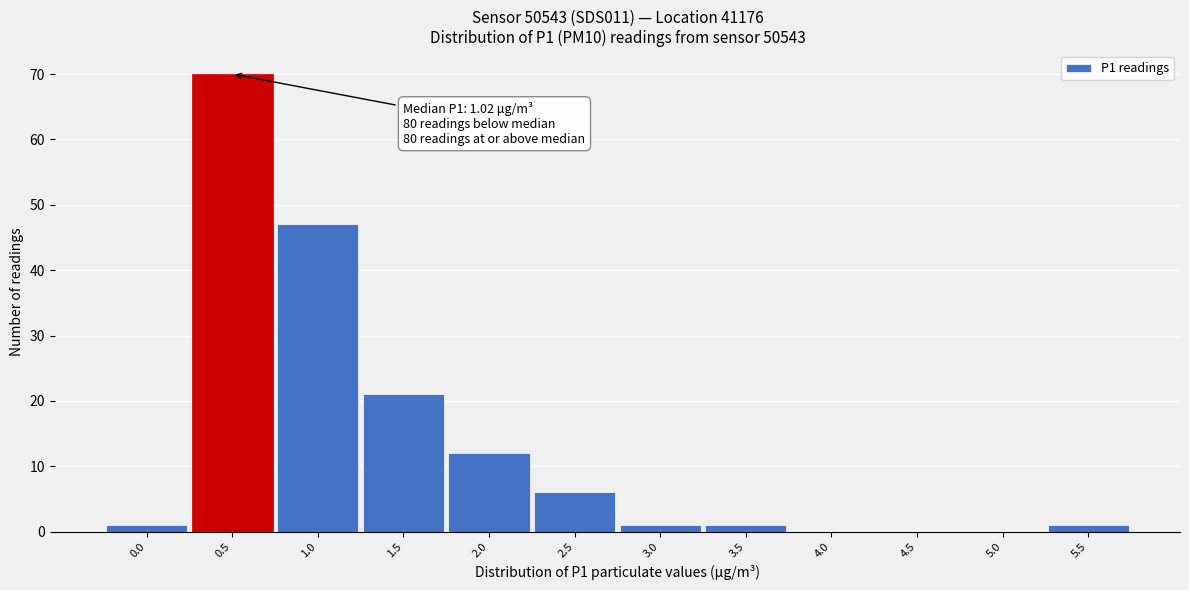

Reading left to right, what are all the values shown in this chart?

0.0=1	0.5=70	1.0=47	1.5=21	2.0=12	2.5=6	3.0=1	3.5=1	4.0=0	4.5=0	5.0=0	5.5=1